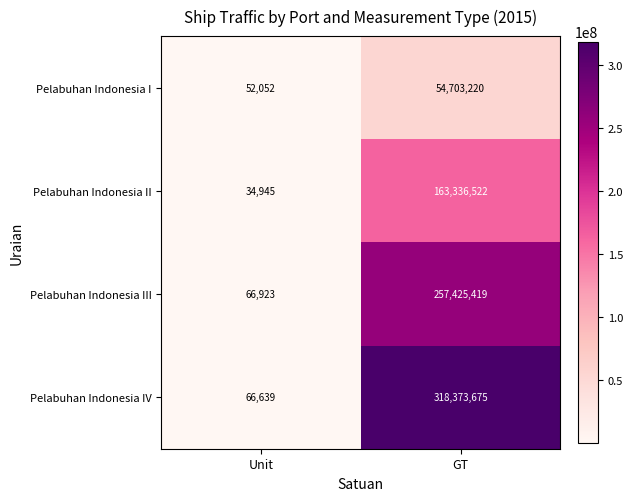

What is the difference between the Pelabuhan Indonesia II values at GT and Unit?

163301577